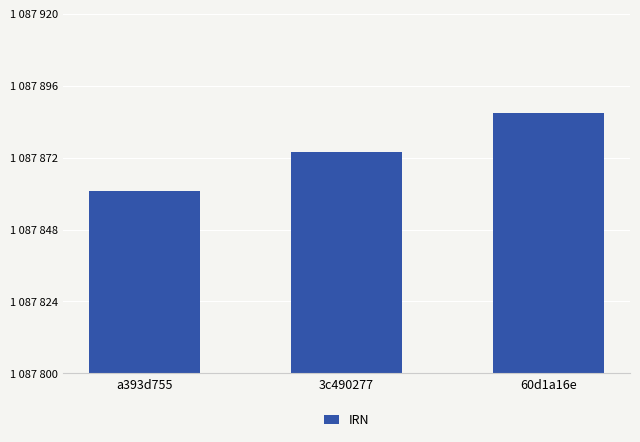

Does the chart contain any negative values?

No